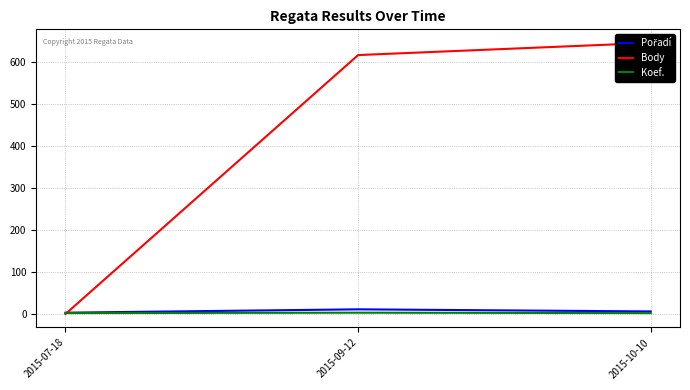

What position from the left is 2015-10-10?

3